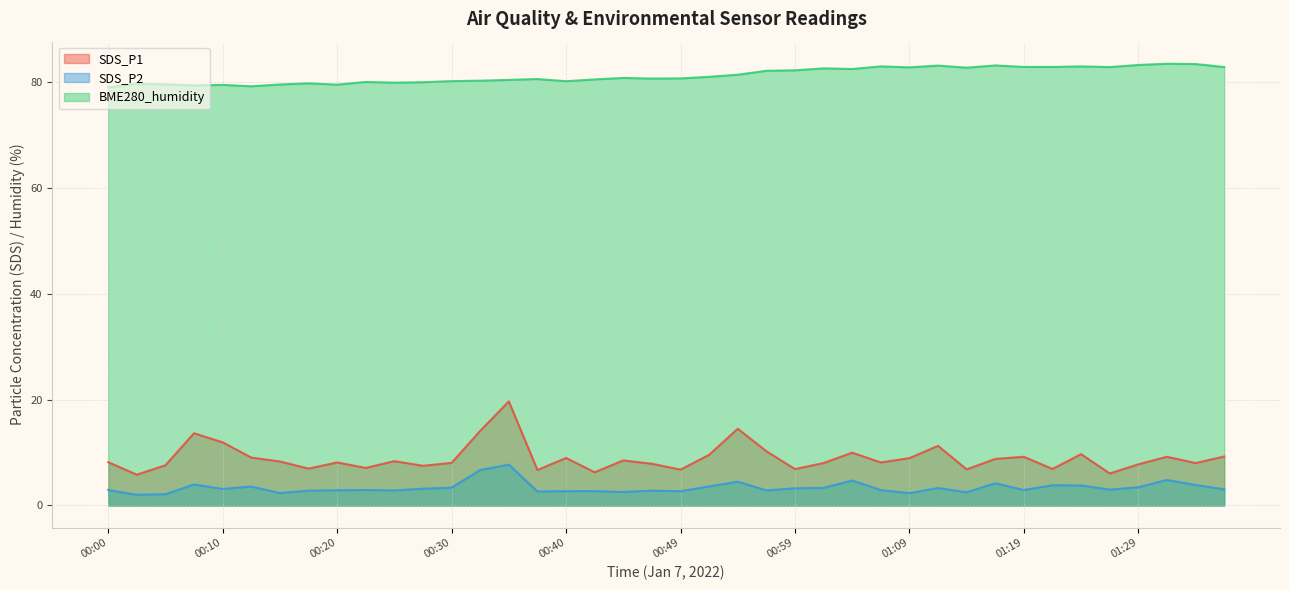

What is the value of the BME280_humidity point at the 12th from the left?

80.0